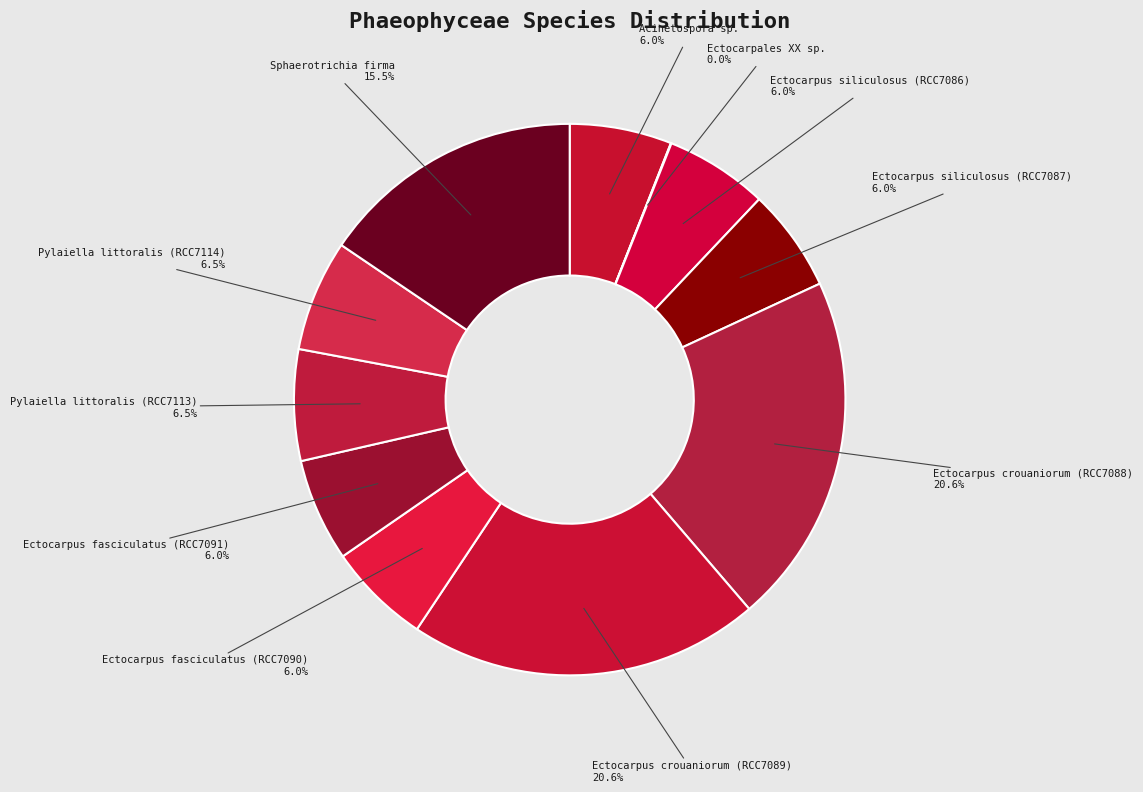

To the nearest percent, what is the average slice percentage?

9%